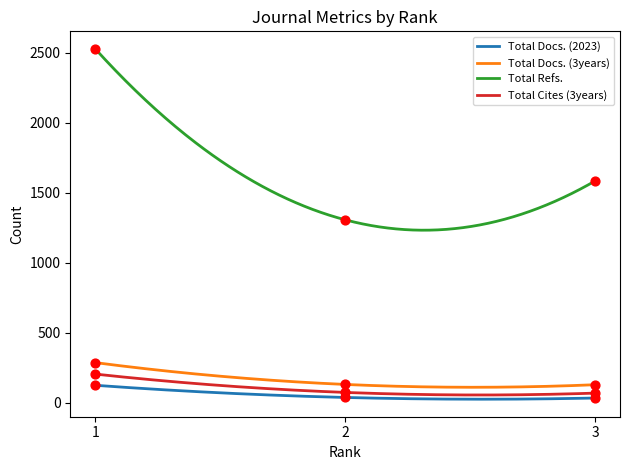

What is the total value across all series at 1?

3145